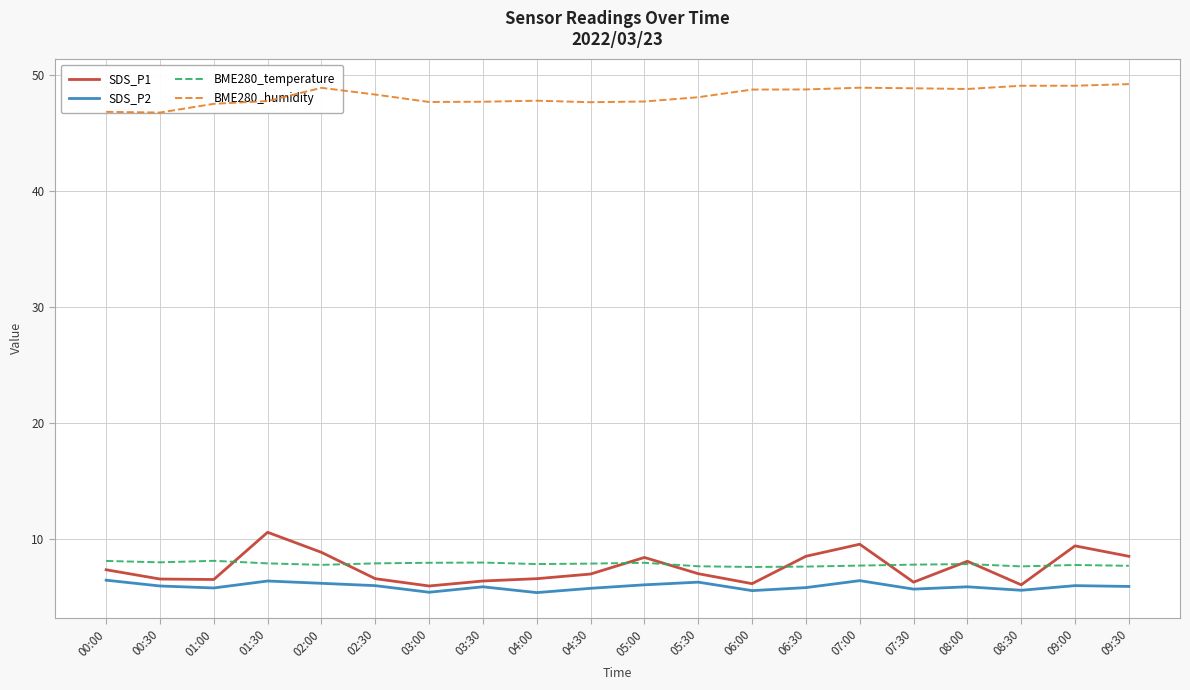

How many lines are shown in the chart?

4